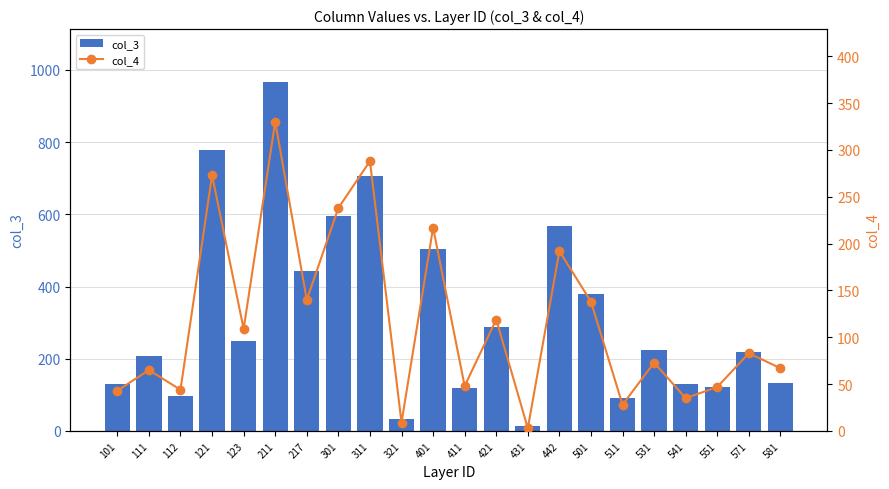

At which label does col_3 first exceed 225?

121